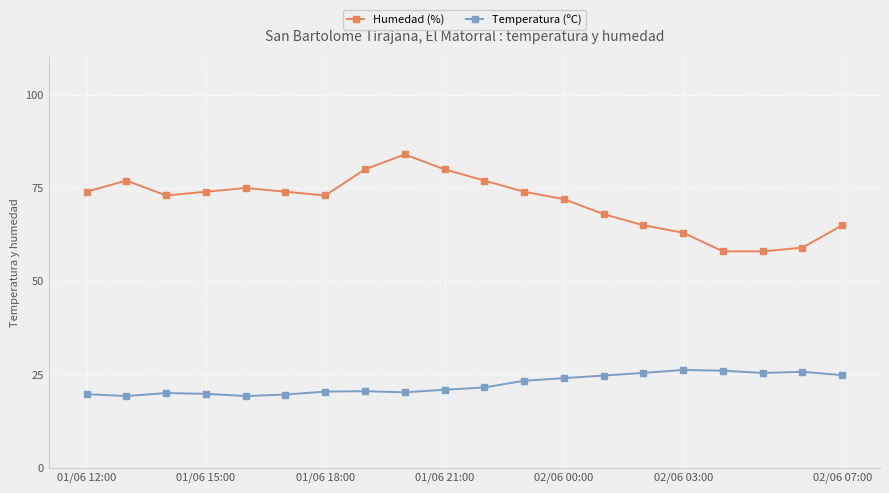

At how many categories does at least one series exceed 78?

3